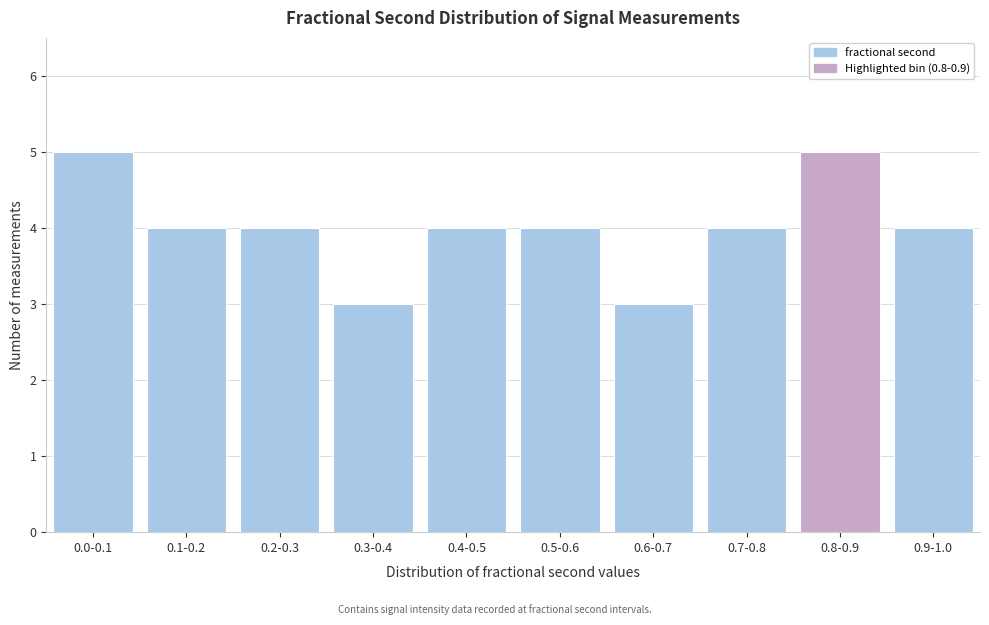

Reading left to right, transcribe all the data shown in this chart.

0.0-0.1=5	0.1-0.2=4	0.2-0.3=4	0.3-0.4=3	0.4-0.5=4	0.5-0.6=4	0.6-0.7=3	0.7-0.8=4	0.8-0.9=5	0.9-1.0=4